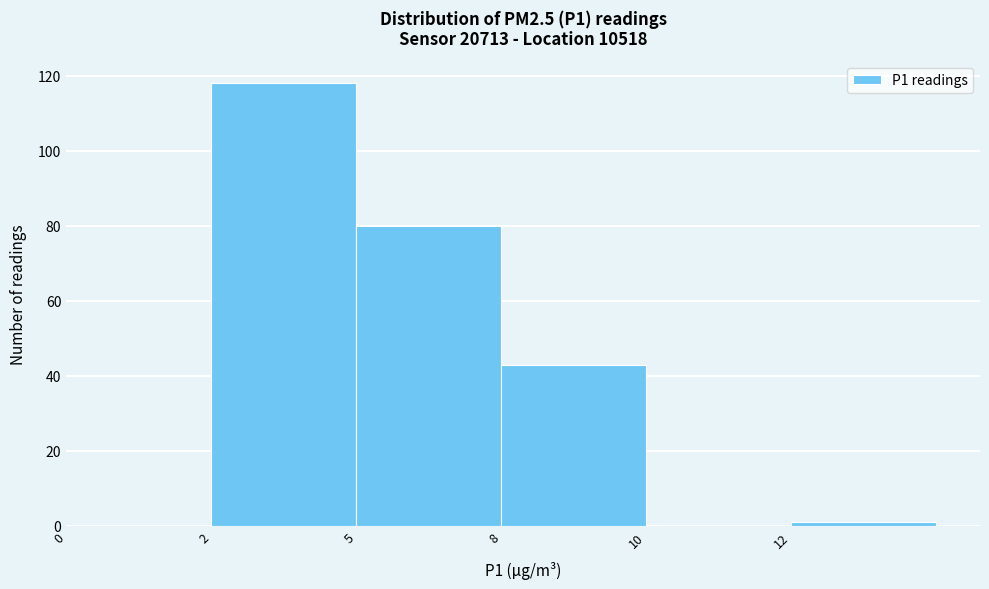

Reading right to left, list all the values displayed in this chart.

12=1	10=0	8=43	5=80	2=118	0=0